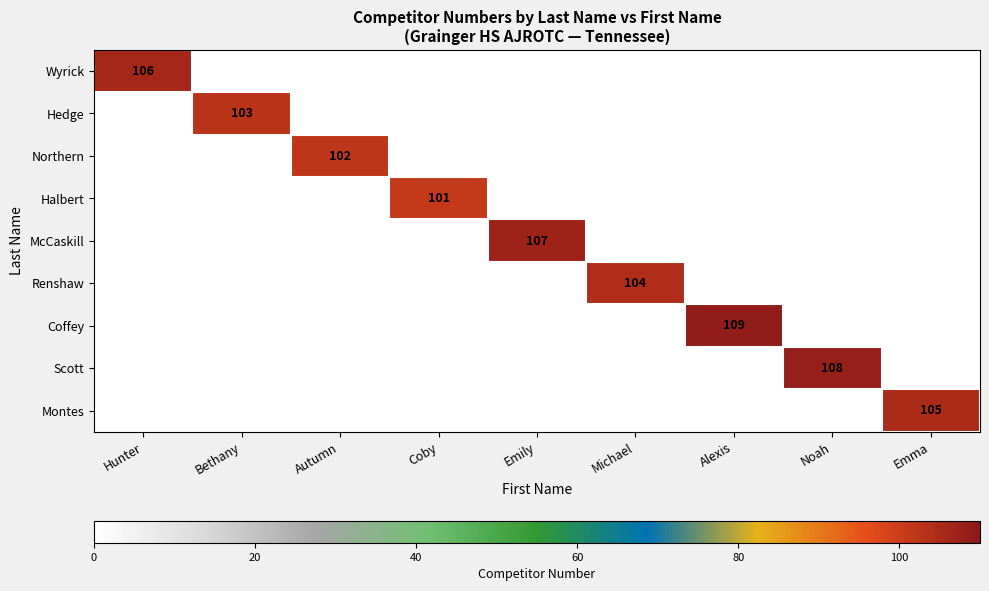

Between Noah and Emily, which is larger?

Noah